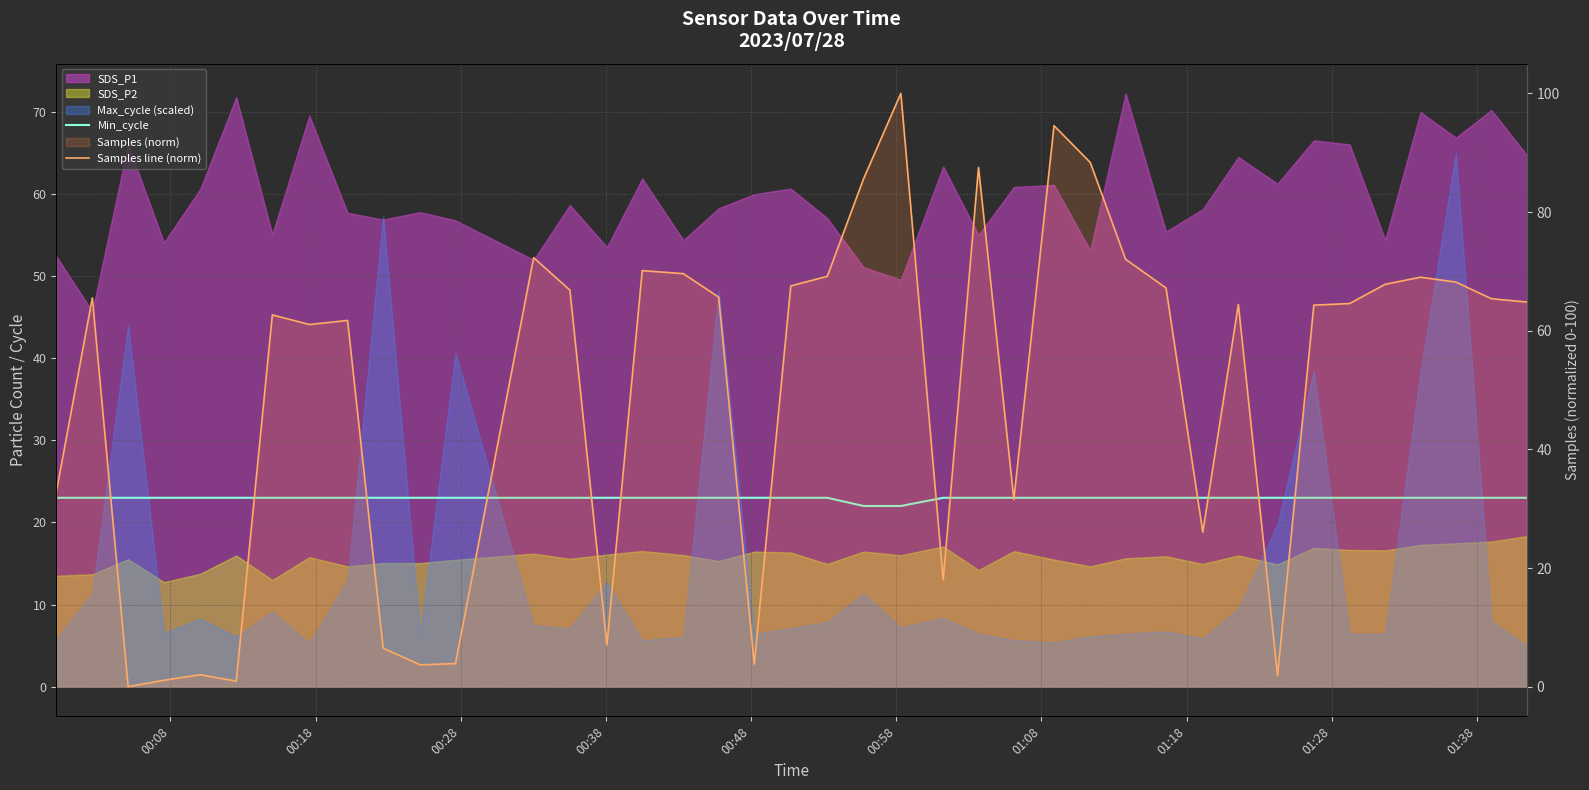

True or false: Min_cycle has more than 2 interior local peaks.

False